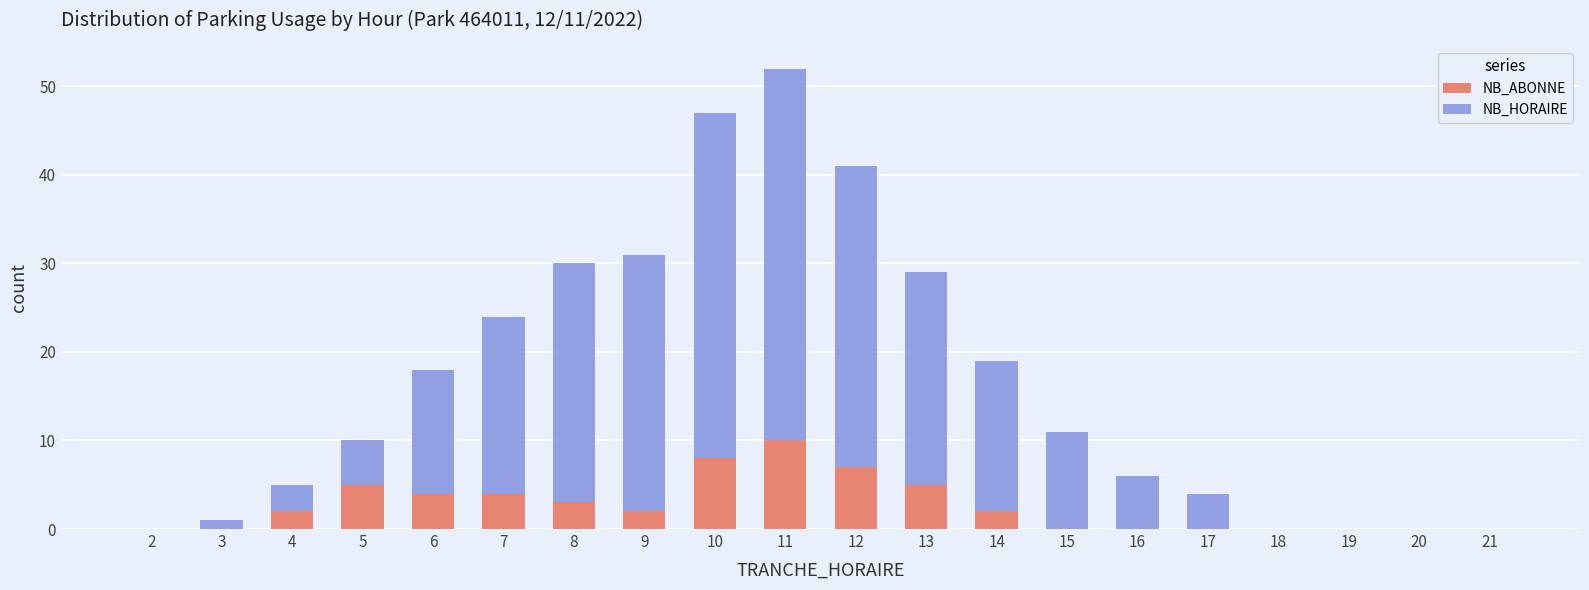

True or false: NB_ABONNE has a value of 0 at 18.

True